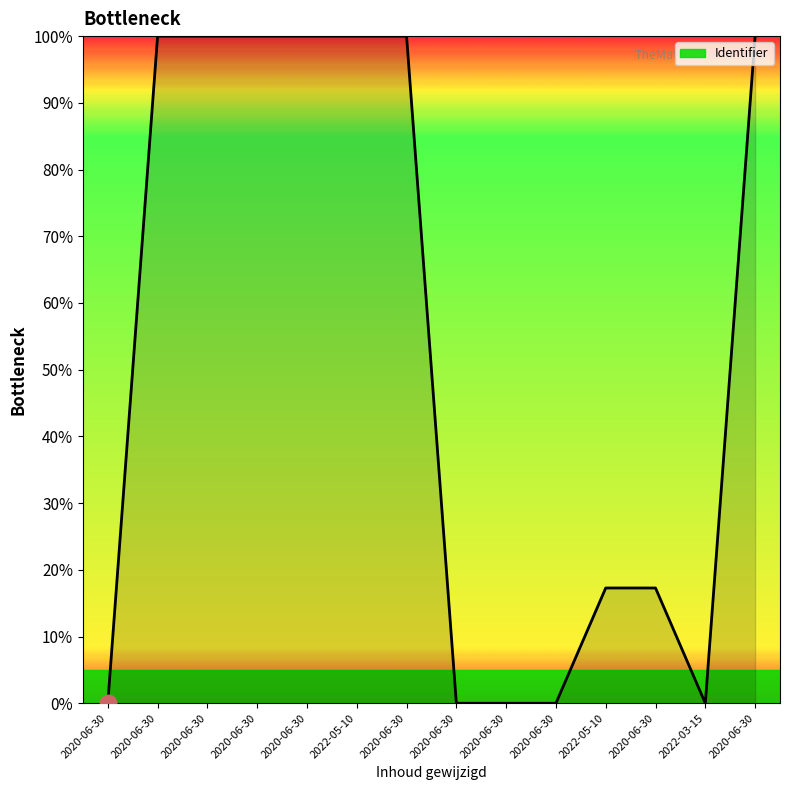

What is the difference between the values at 2022-05-10 and 2020-06-30?

82.7